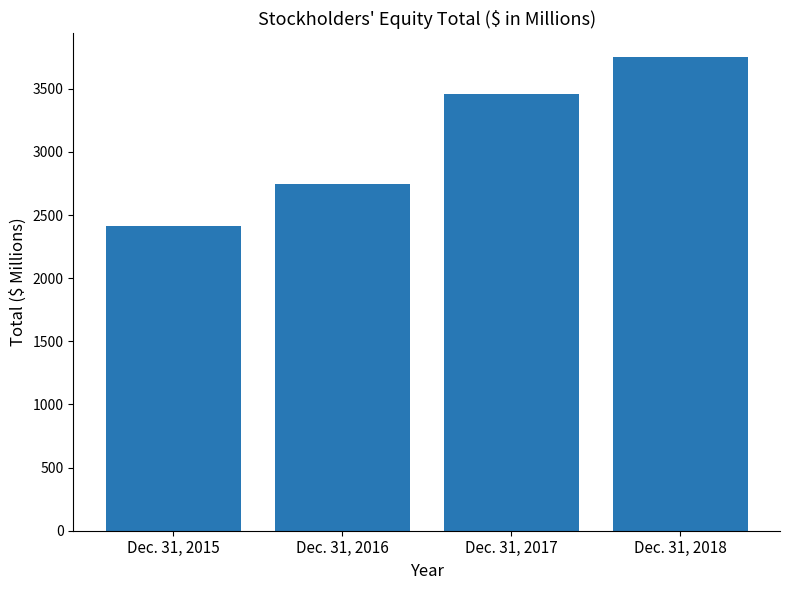

Is it true that the value at Dec. 31, 2018 is 5901?

False